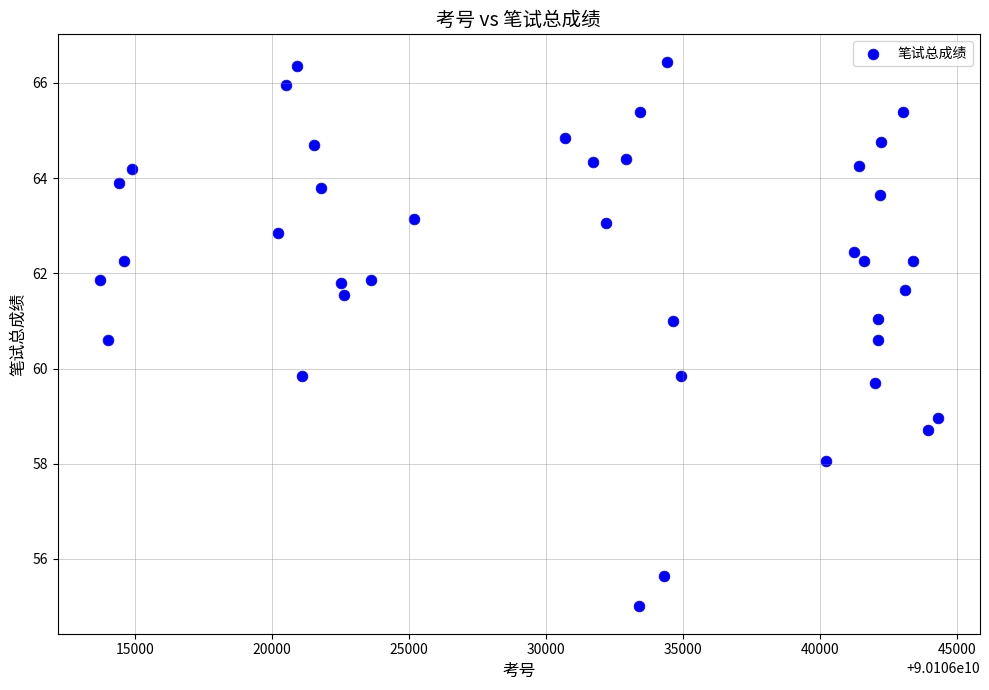

What is the range of X values (max minus min)?

30580.0